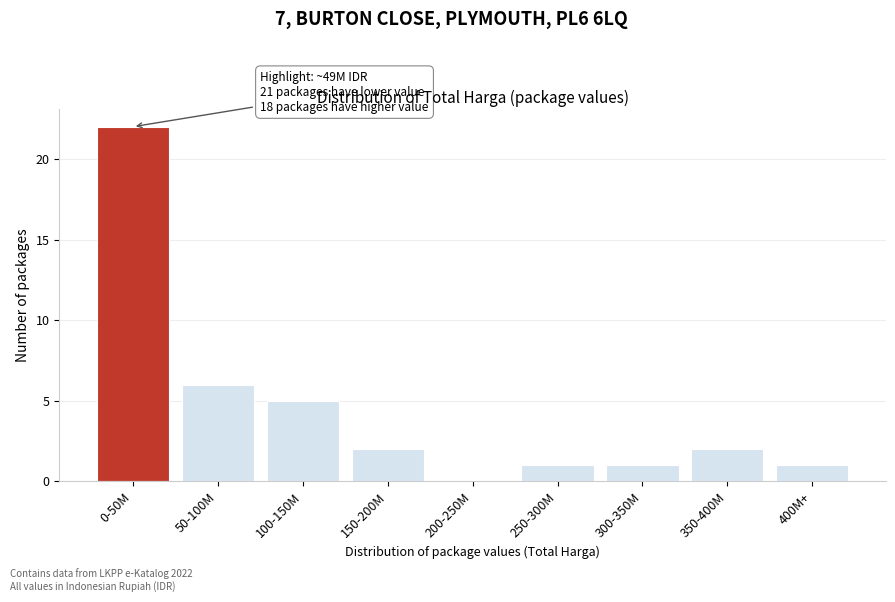

Reading left to right, what are all the values shown in this chart?

0-50M=22	50-100M=6	100-150M=5	150-200M=2	200-250M=0	250-300M=1	300-350M=1	350-400M=2	400M+=1